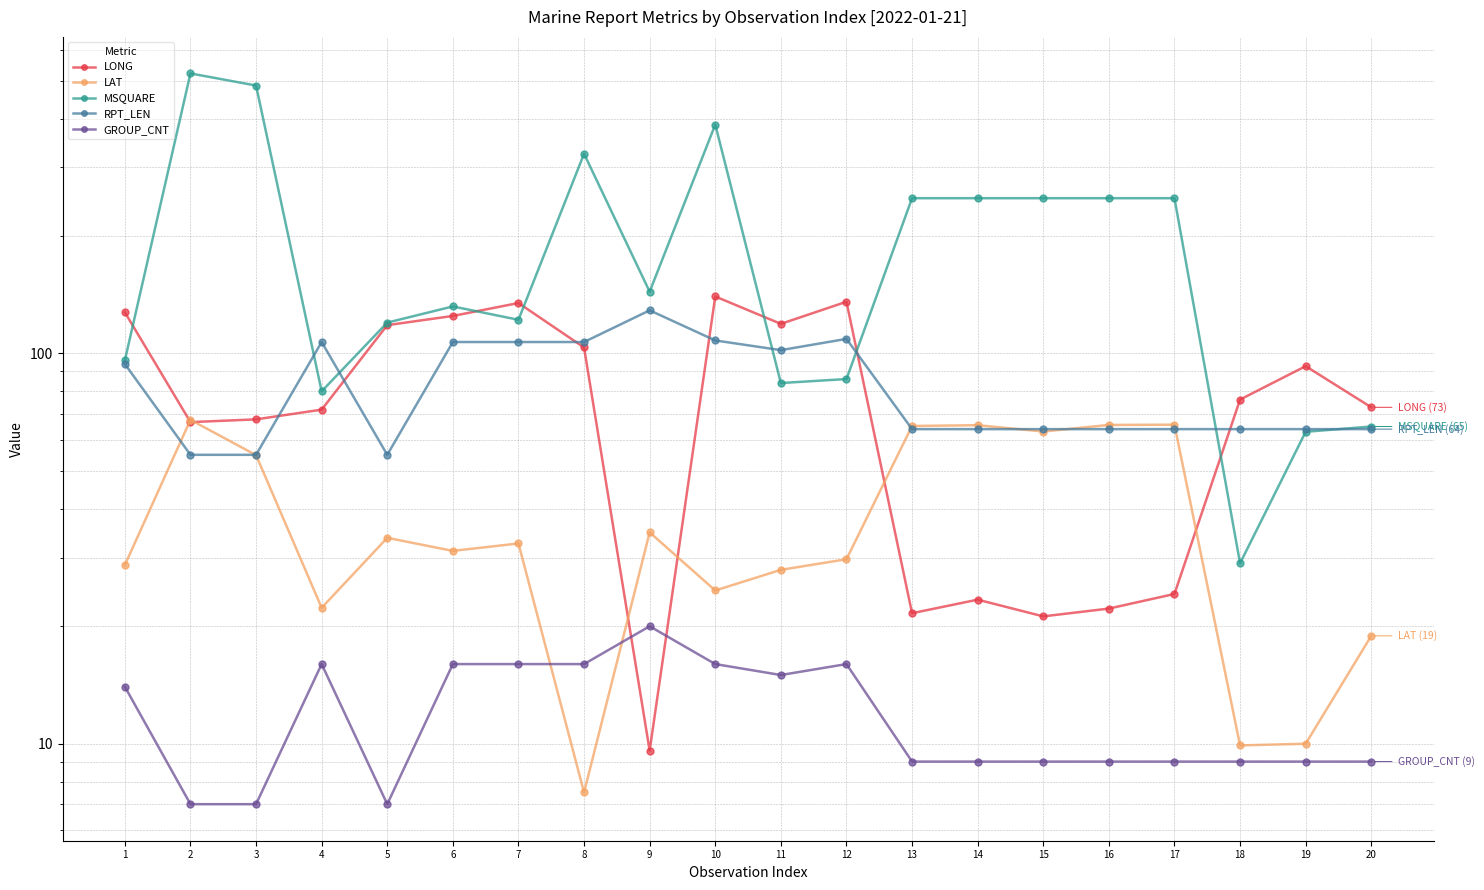

Which series ends up on top after the final intersection of LONG and GROUP_CNT?

LONG